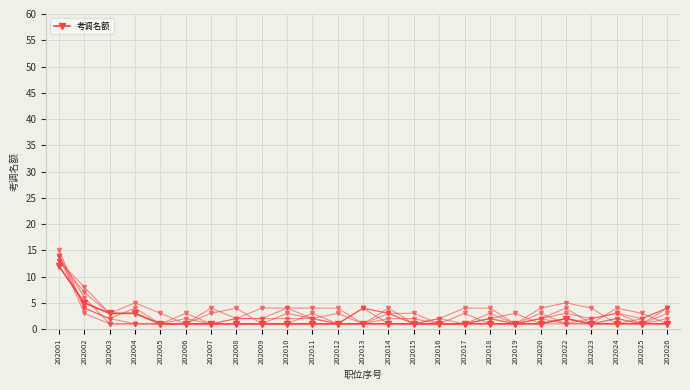

The chart shows a value of 2 at 202019. True or false?

False